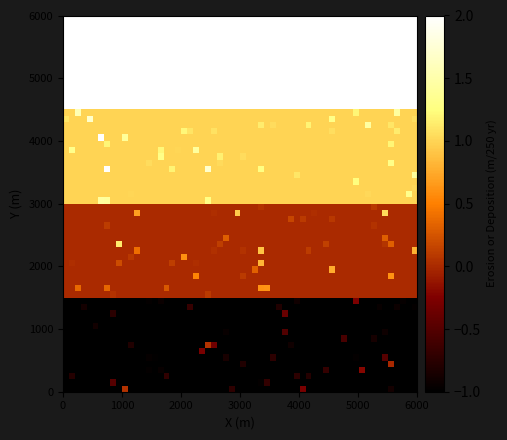

Reading left to right, list all the values displayed in this chart.

2eff9125825bcaac3fb53dedd7490dc2123d6be: -1	0
835b580be9a28db03f965563b3c69c3c532b2b7: 1	2